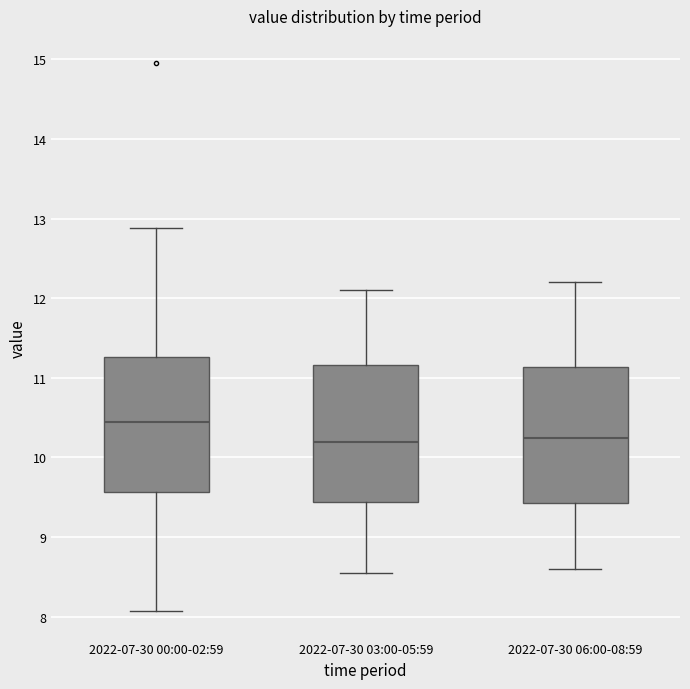

Reading left to right, transcribe this box plot: for each box, give where its median line is, the range the box spans, and where its two whiskers end, as read against the y-axis. The values are not printed on the chart, so give them approximately, as read against the axis.

2022-07-30 00:00-02:59: median 10.4, box 9.6 to 11.3, whiskers 8.1 to 12.9
2022-07-30 03:00-05:59: median 10.2, box 9.4 to 11.2, whiskers 8.6 to 12.1
2022-07-30 06:00-08:59: median 10.3, box 9.4 to 11.1, whiskers 8.6 to 12.2